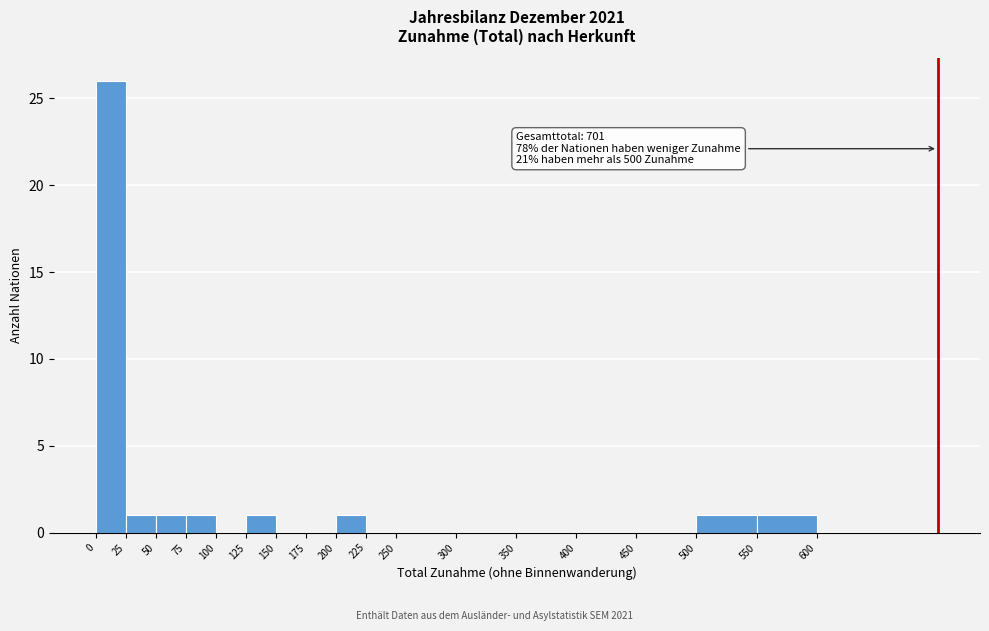

Over which range of the x-axis is the bar tallest?

0 to 25